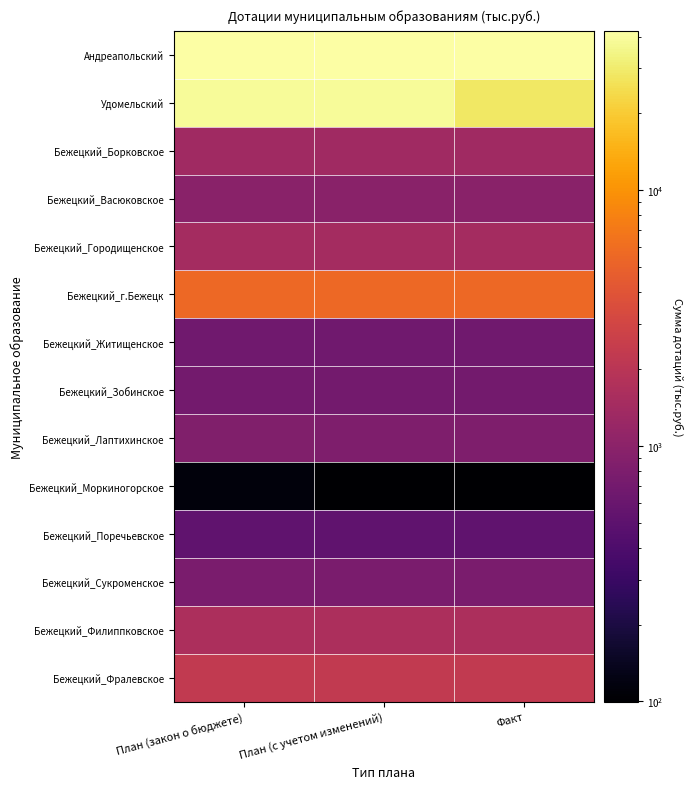

Which series changed the most between План (с учетом изменений) and Факт?

Удомельский